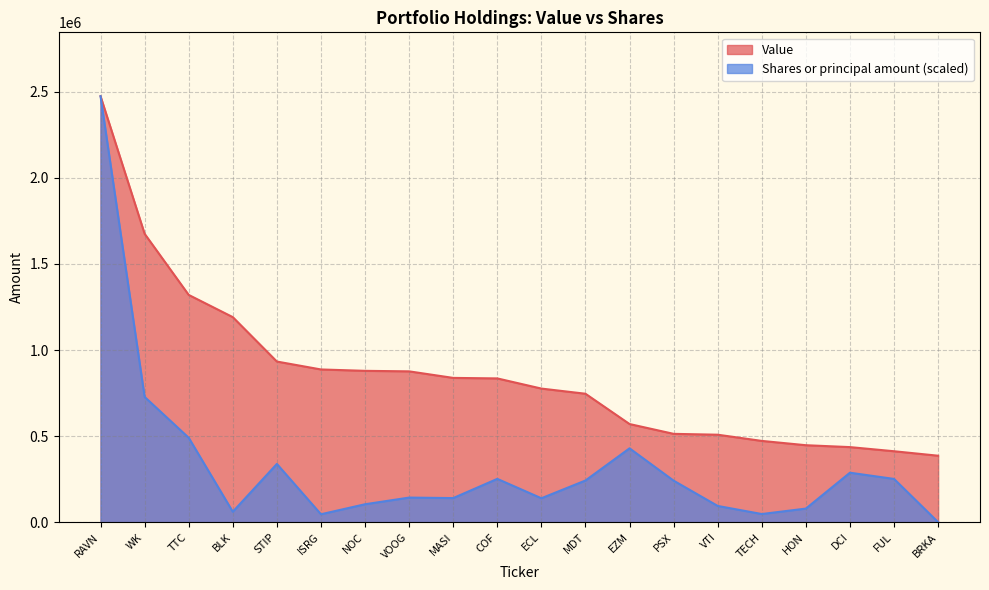

At which category is the sum across all series the highest?

RAVN